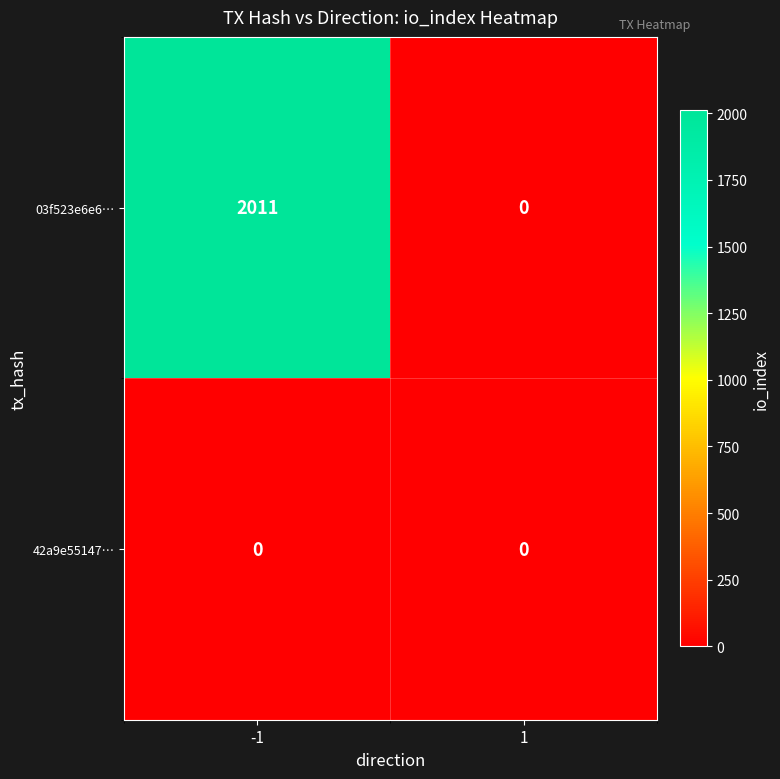

Between -1 and 1, which series saw the biggest shift?

03f523e6e6…